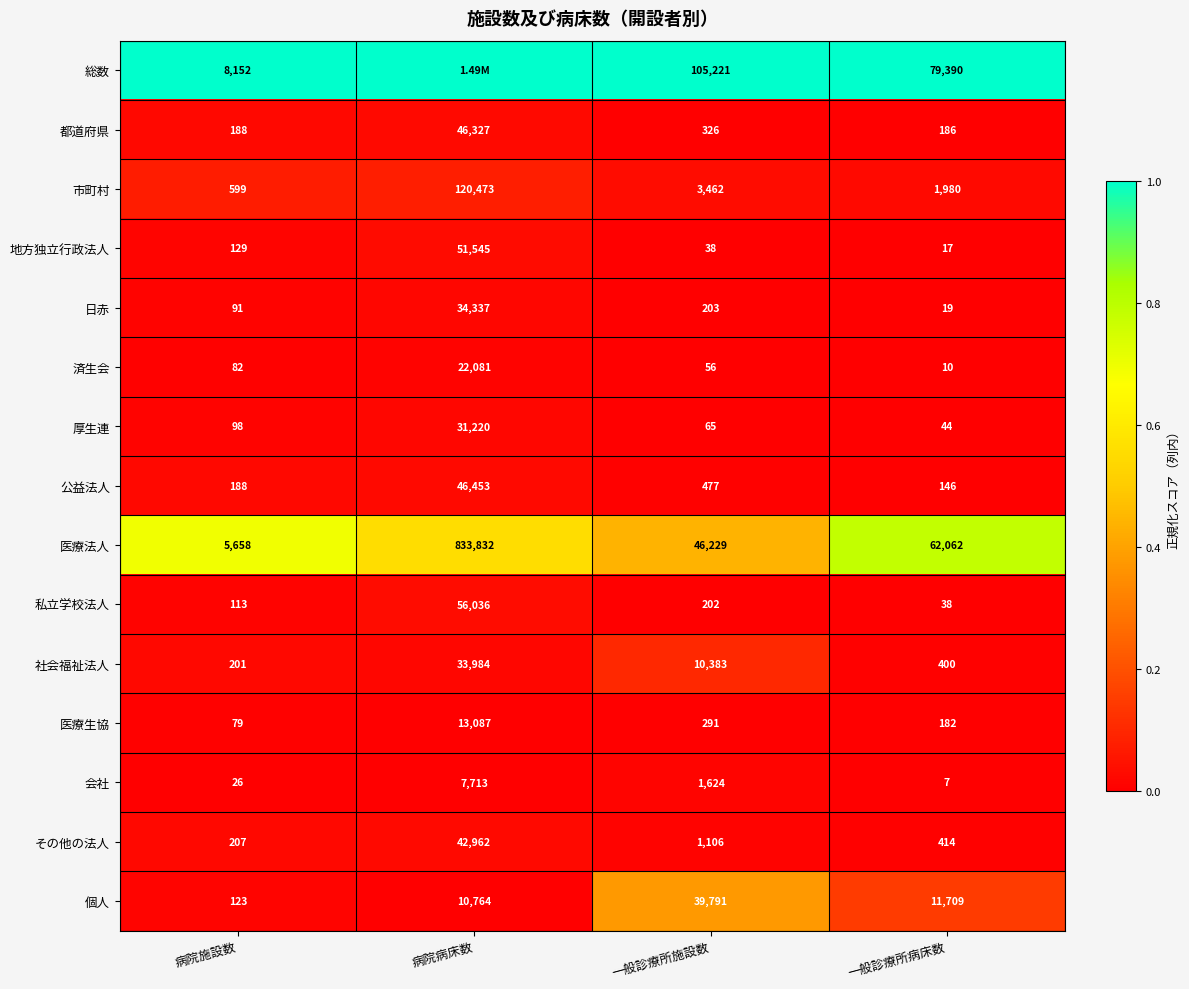

What is the spread (max minus min) of values at 病院施設数?

8126